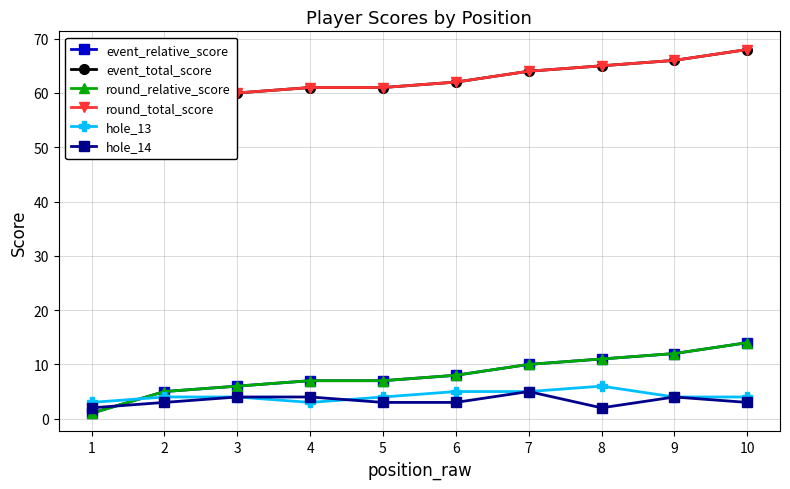

What is the maximum value shown in the chart?

68